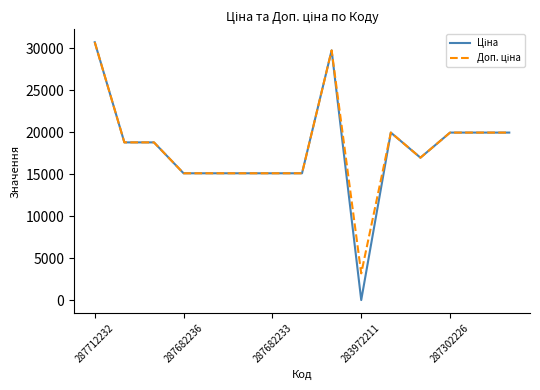

How many lines are shown in the chart?

2